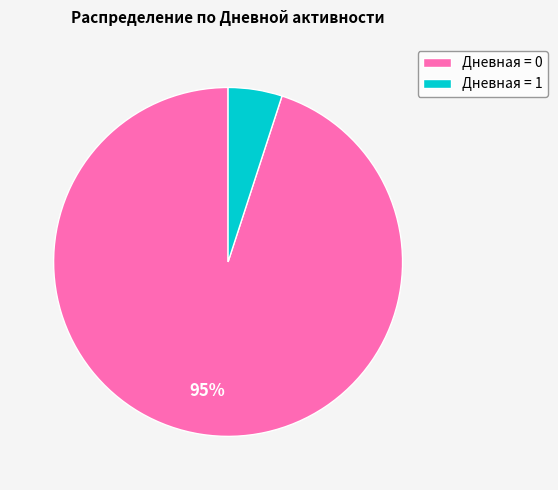

The Дневная = 0 slice represents 95% of the pie. True or false?

True